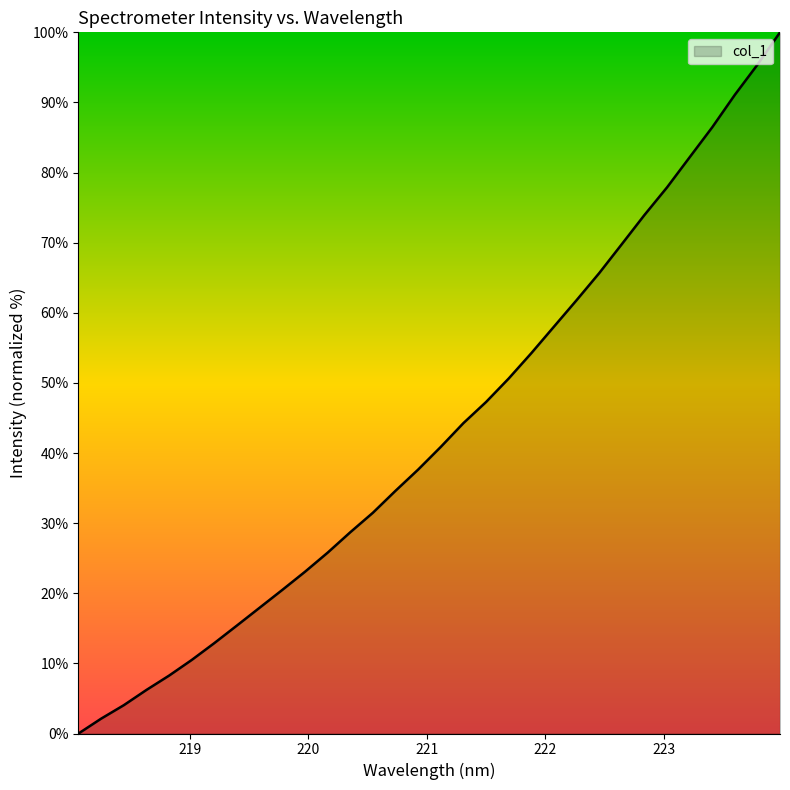

What is the maximum value shown in the chart?

100.0